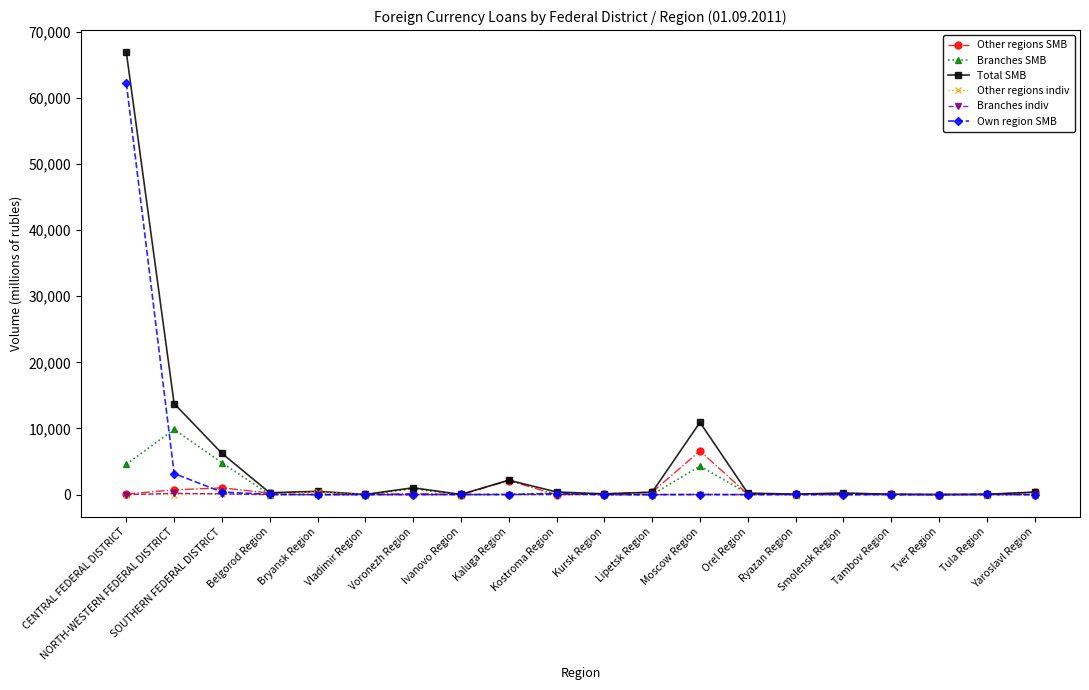

What is the value of the Other regions SMB point at the 20th from the left?

368